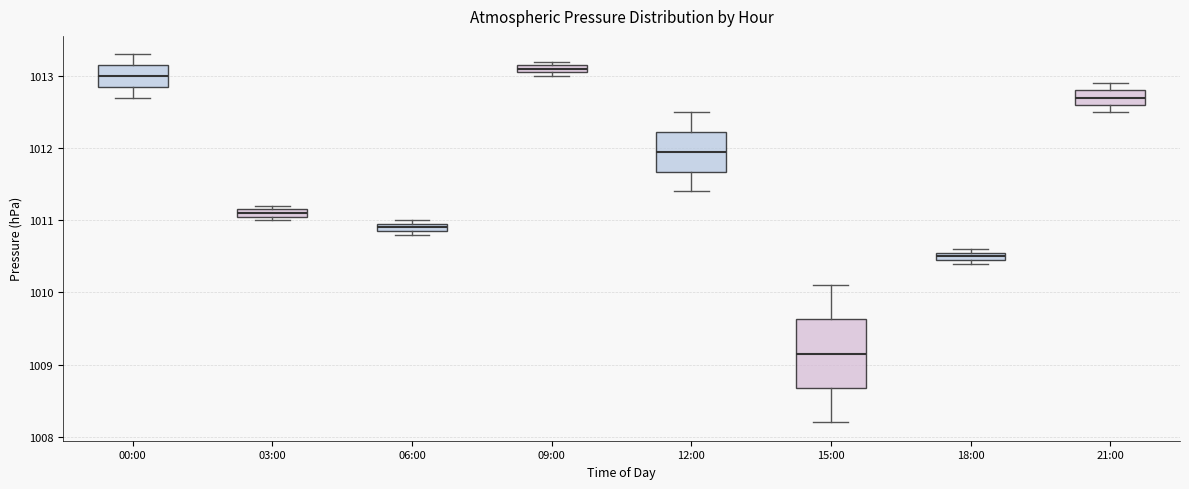

Which box's median line is the highest?

09:00